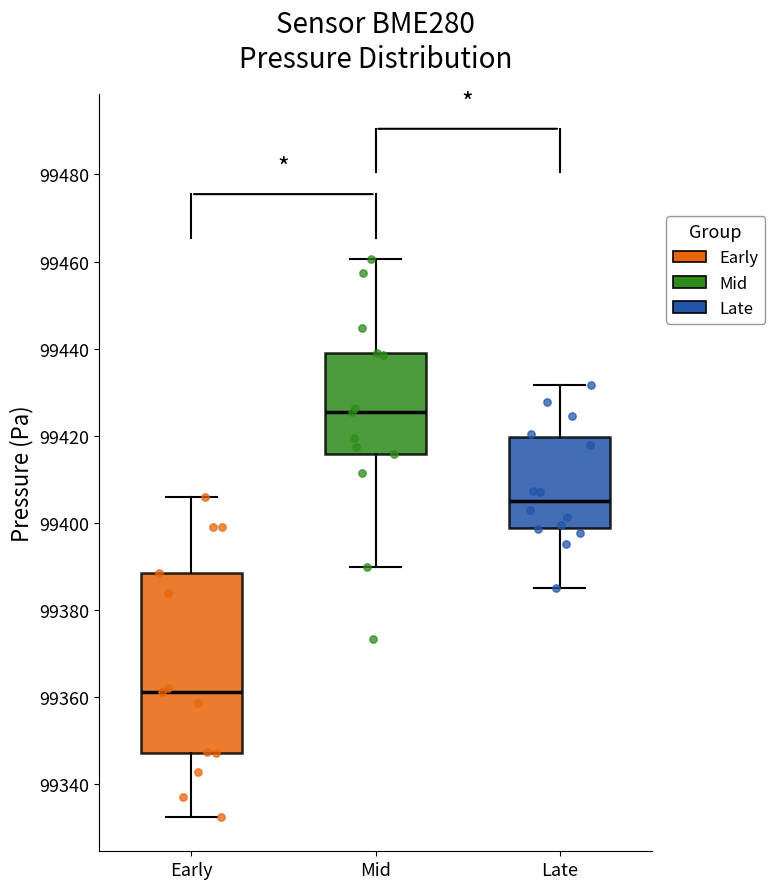

Which box is the tallest, from its lower edge to its upper edge?

Early